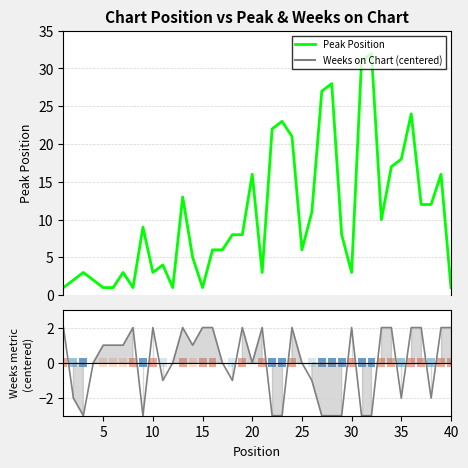

Reading left to right, transcribe all the data shown in this chart.

Peak Position: 1	2	3	2	1	1	3	1	9	3	4	1	13	5	1	6	6	8	8	16	3	22	23	21	6	11	27	28	8	3	31	32	10	17	18	24	12	12	16	1
Weeks on Chart: 2	-2	-3	0	1	1	1	2	-3	2	-1	0	2	1	2	2	0	-1	2	0	2	-3	-3	2	0	-1	-3	-3	-3	2	-3	-3	2	2	-2	2	2	-2	2	2